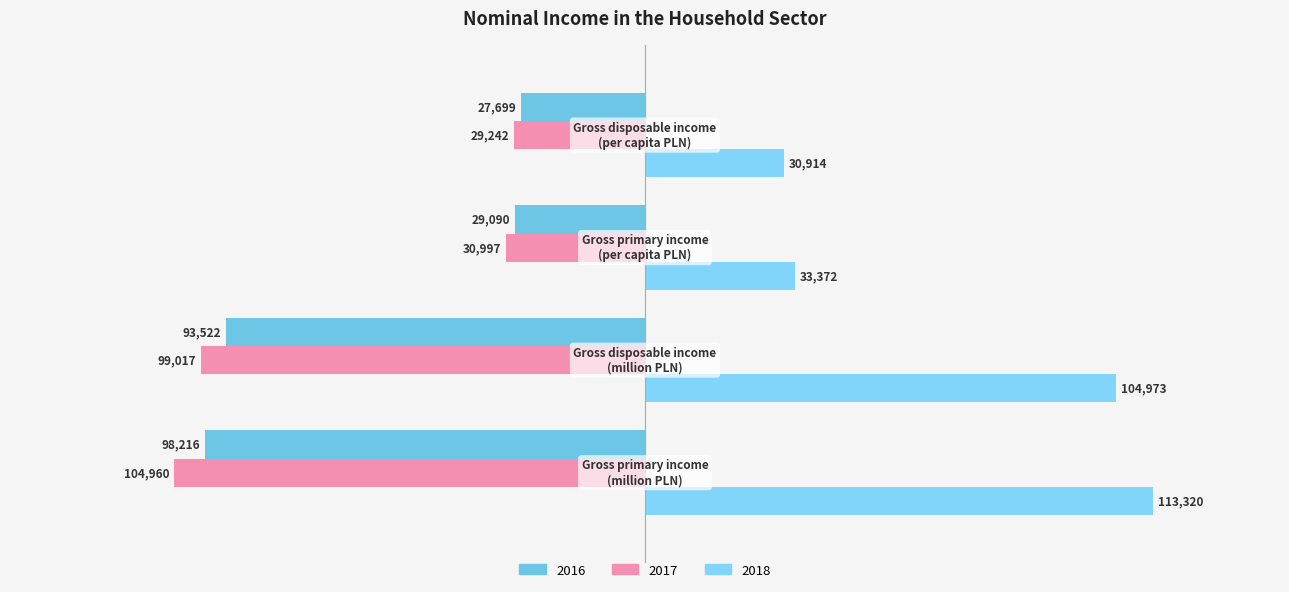

What position from the right is Gross disposable income
(million PLN)?

3